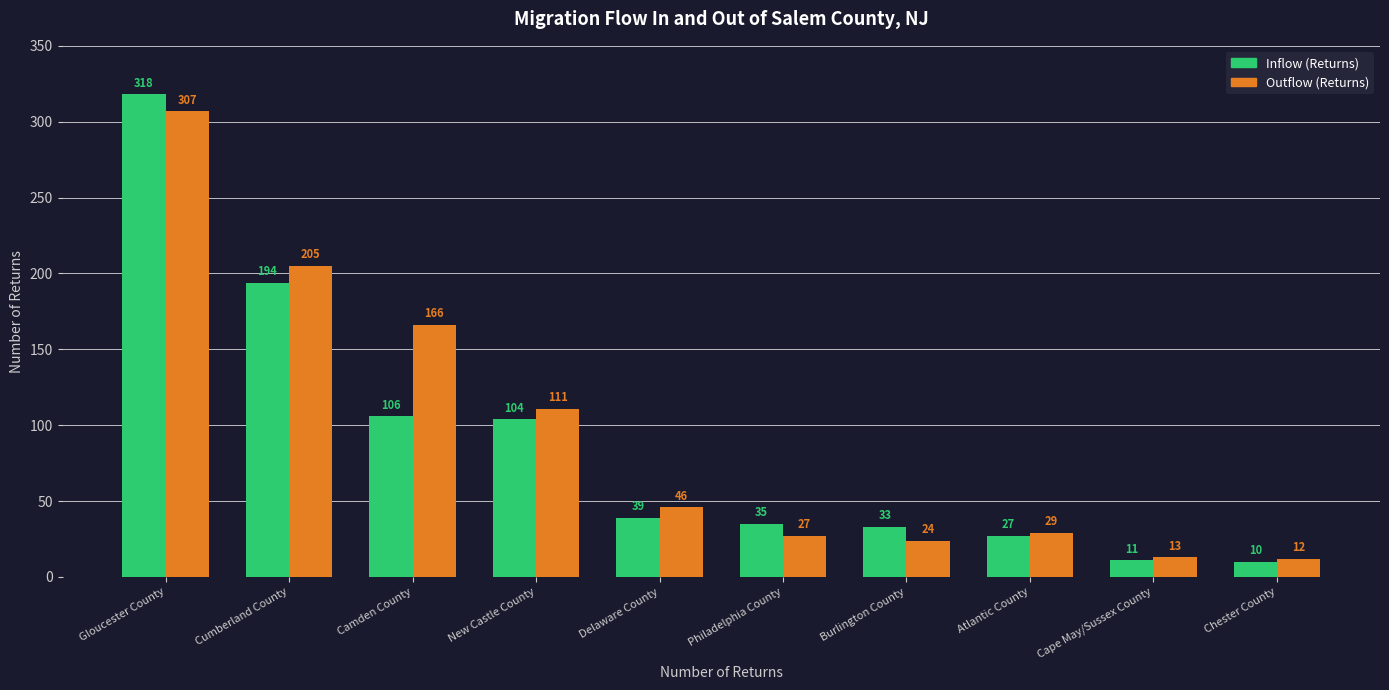

Between New Castle County and Burlington County, which series saw the biggest shift?

Outflow (Returns)